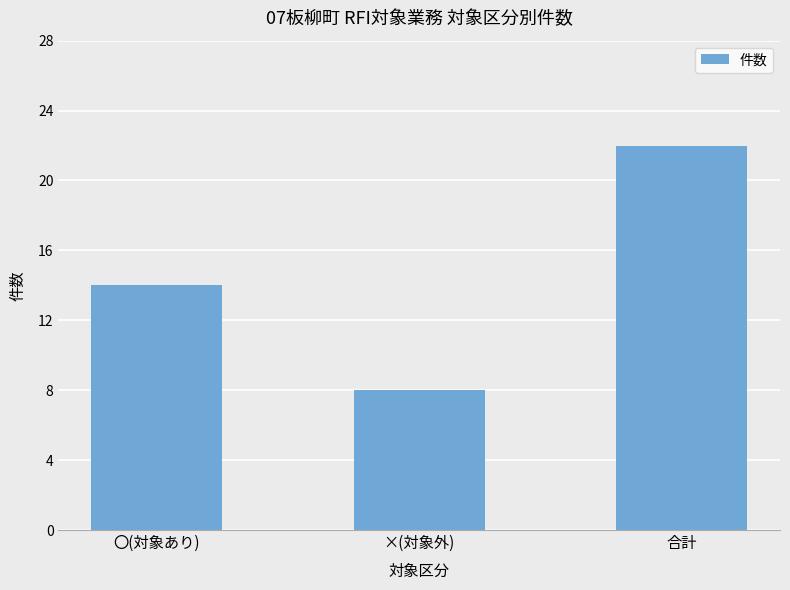

Reading left to right, what are all the values shown in this chart?

14	8	22